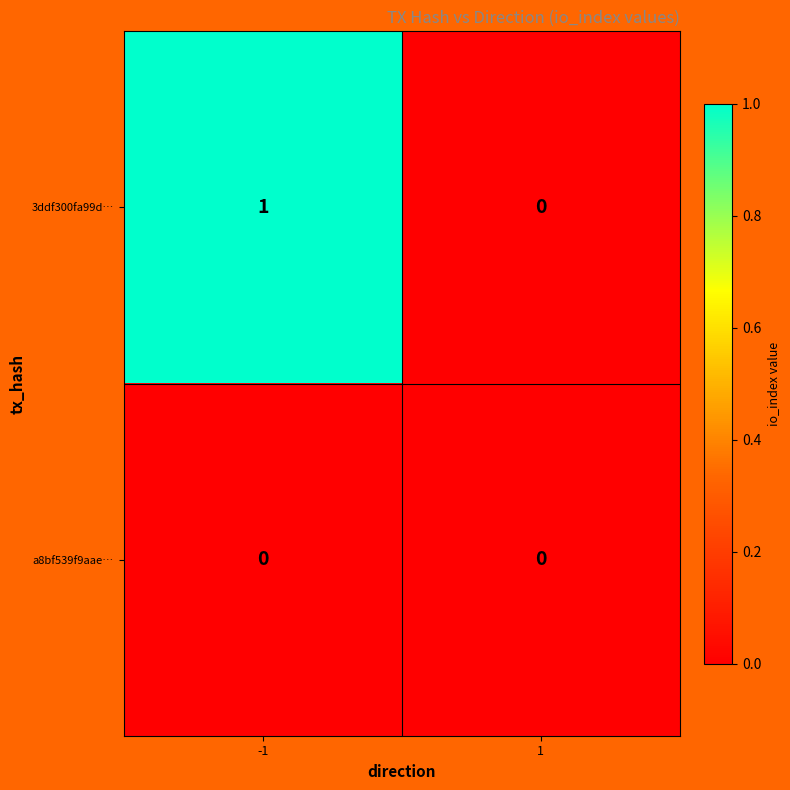

Is the value of 3ddf300fa99d… at -1 greater than the value of a8bf539f9aae… at 1?

Yes